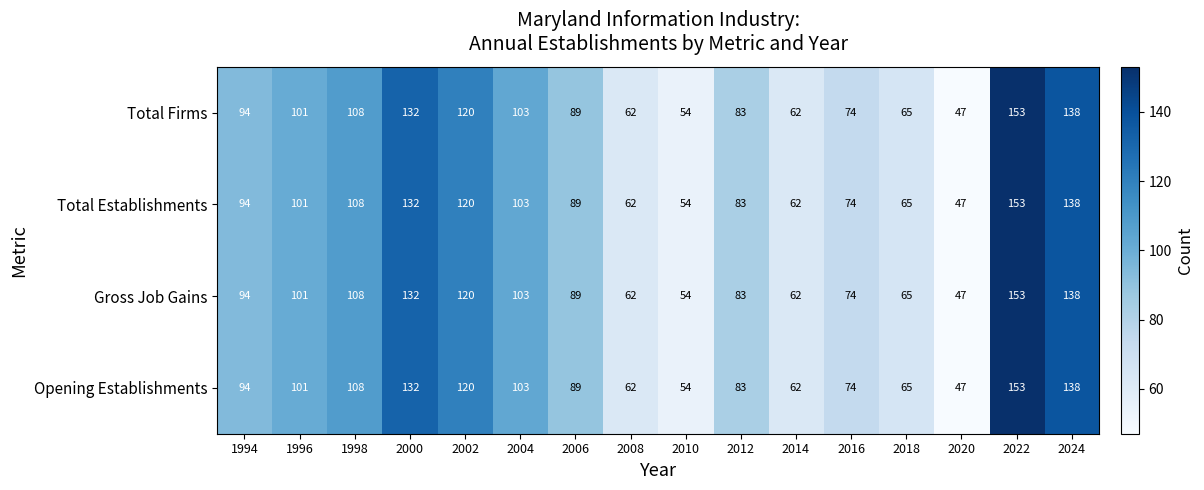

At which category is the sum across all series the highest?

2022